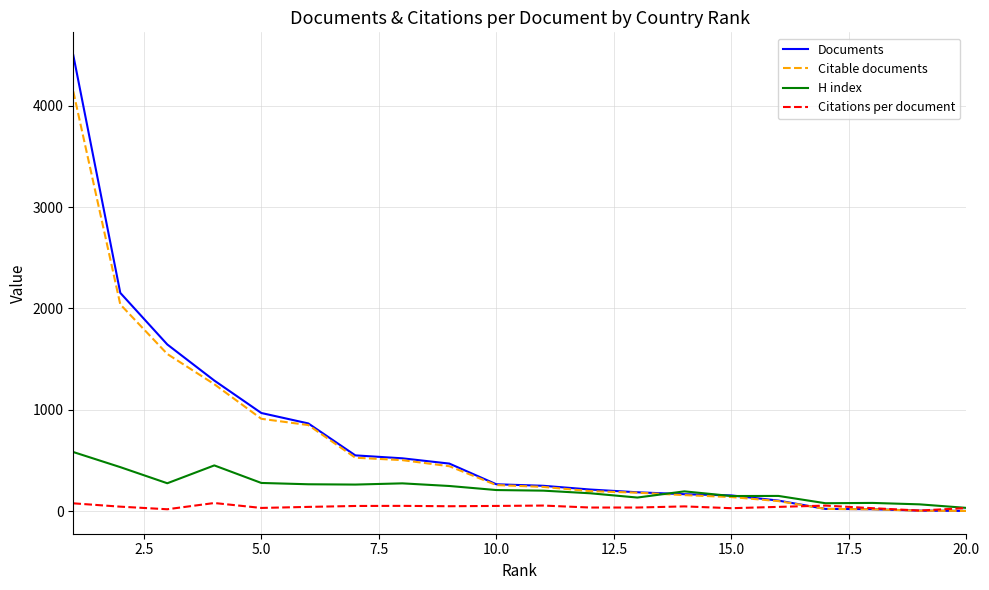

What is the greatest value displayed?

4499.0